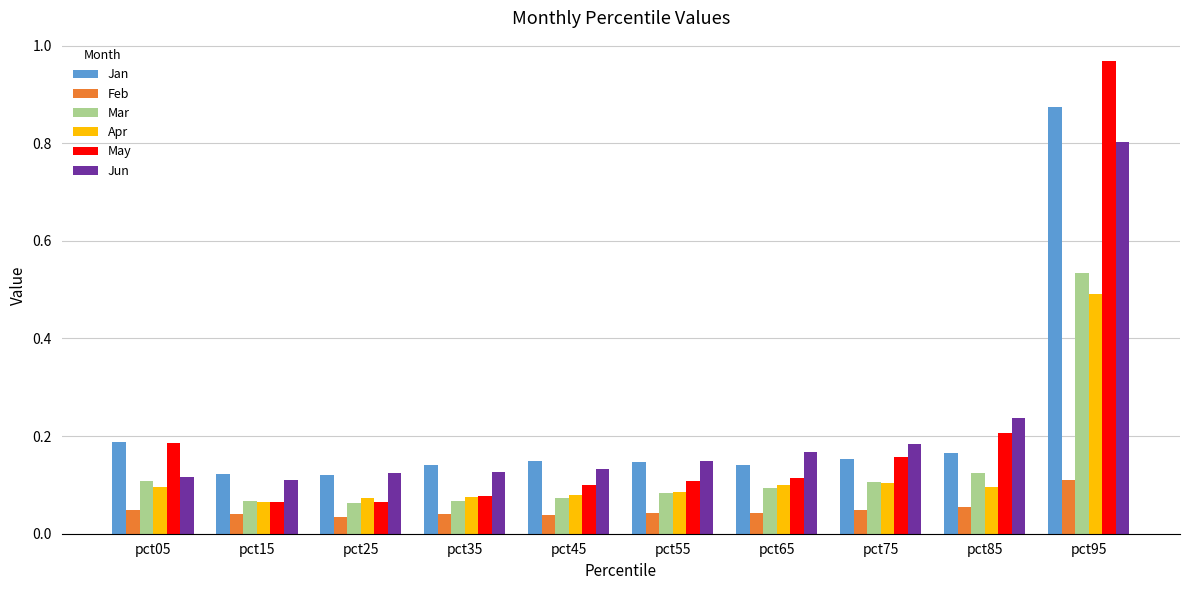

Is it true that Jan equals 0.2 at pct55?

False